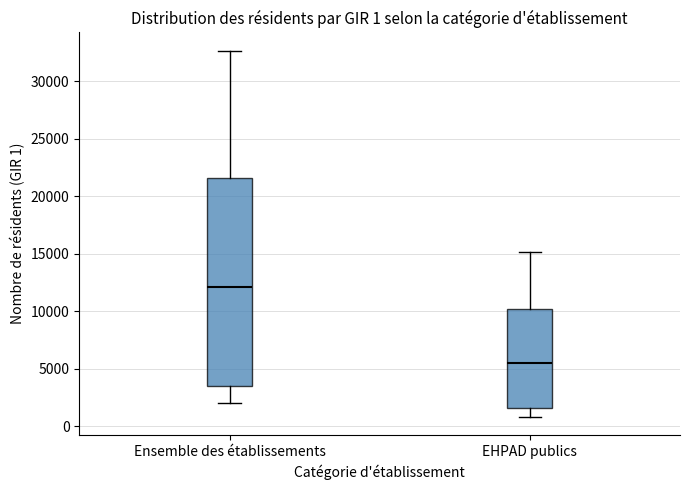

Which box's median line is the lowest?

EHPAD publics